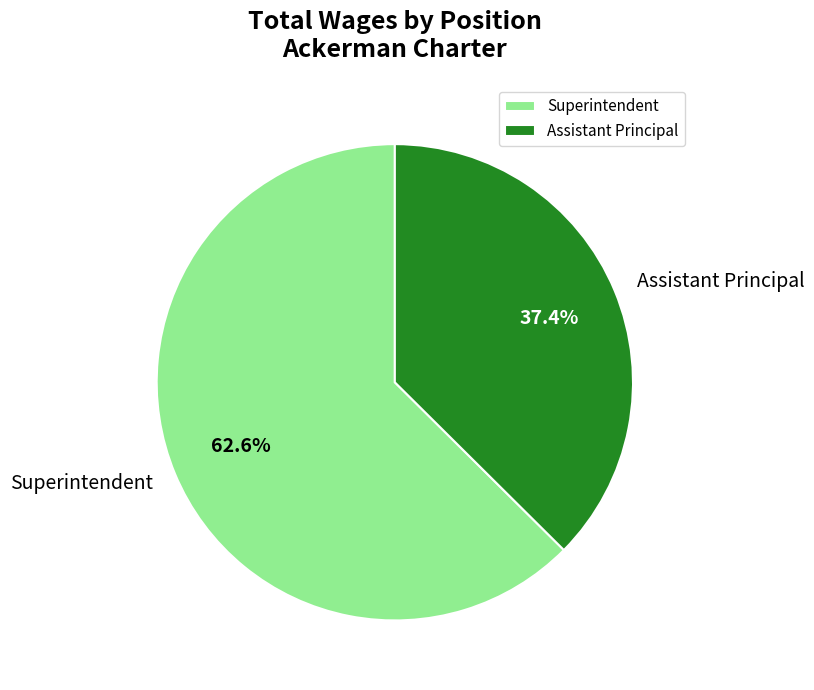

To the nearest percent, what percentage of the pie is Assistant Principal?

37%